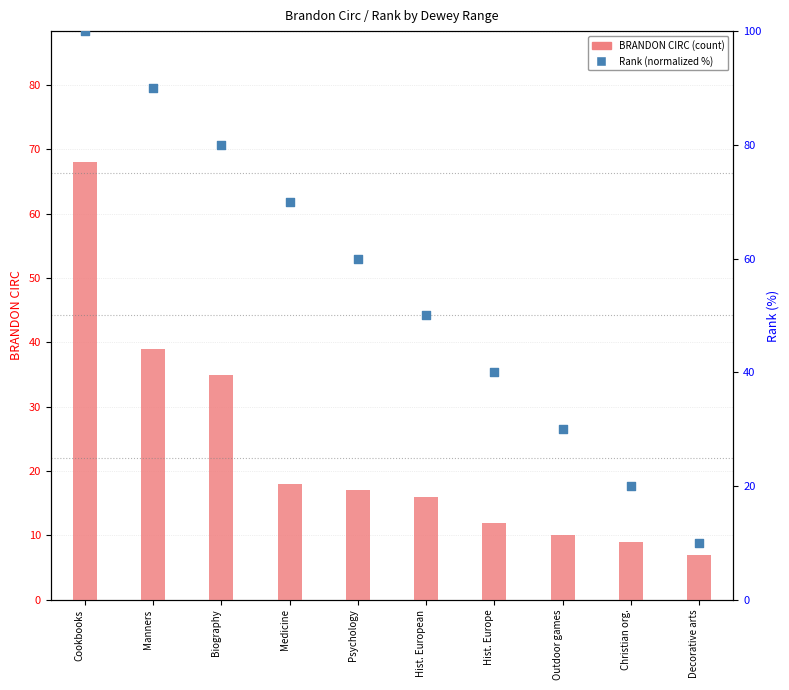

Which series contains the highest Y value?

Rank (normalized %)